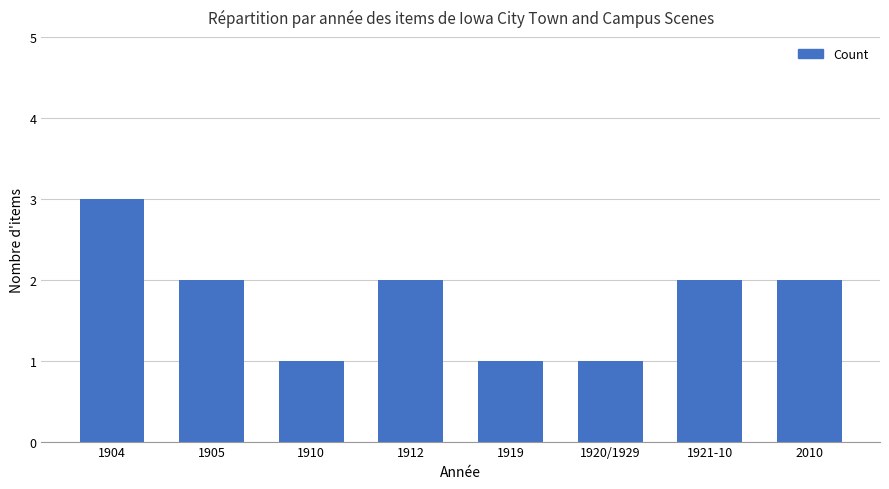

Is it true that the value at 1904 is 5?

False